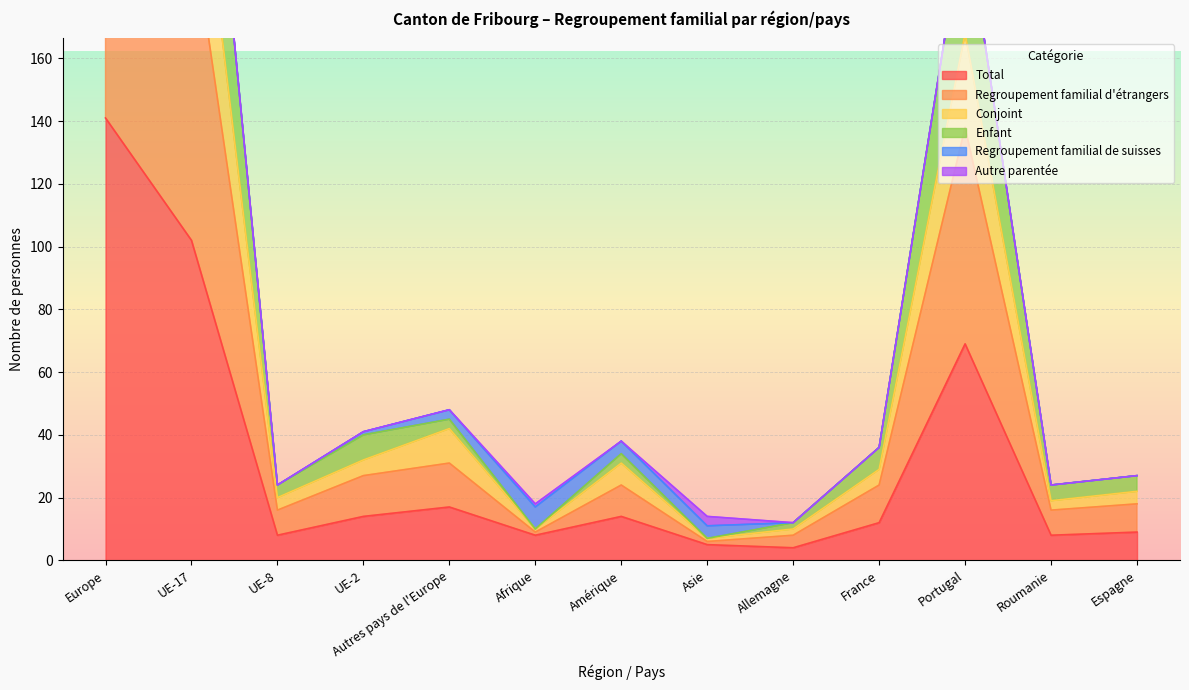

Is the value of Total at Allemagne greater than the value of Enfant at Portugal?

No